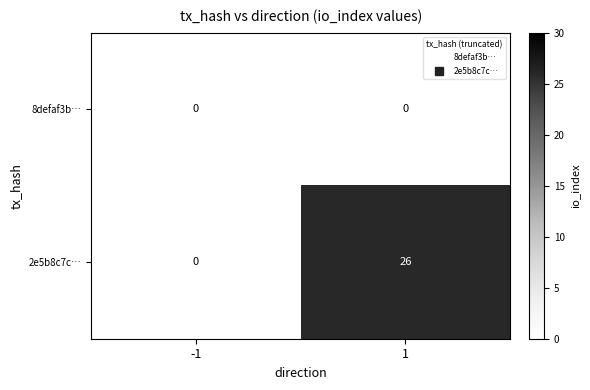

Reading left to right, list all the values displayed in this chart.

8defaf3b…: 0	0
2e5b8c7c…: 0	26